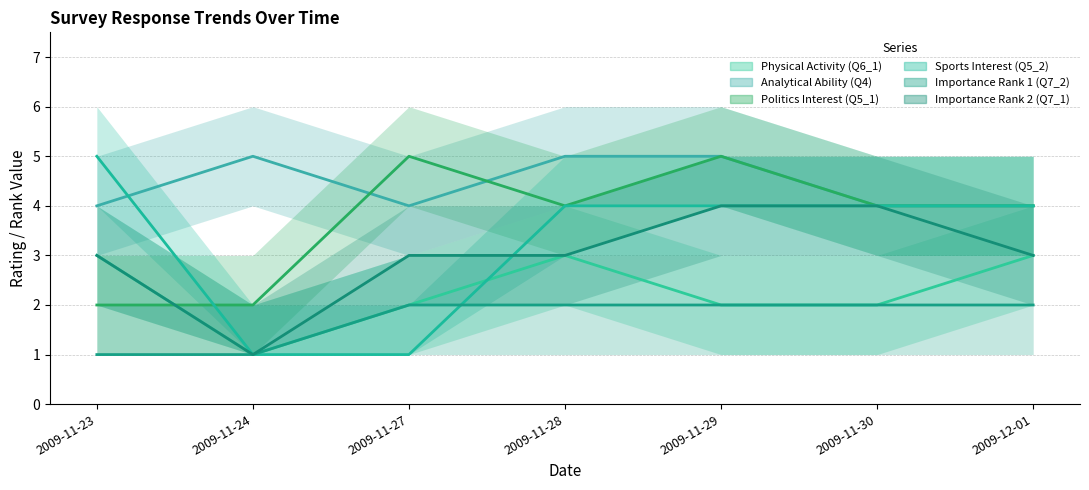

Is this an area chart (filled region under the line)?

No